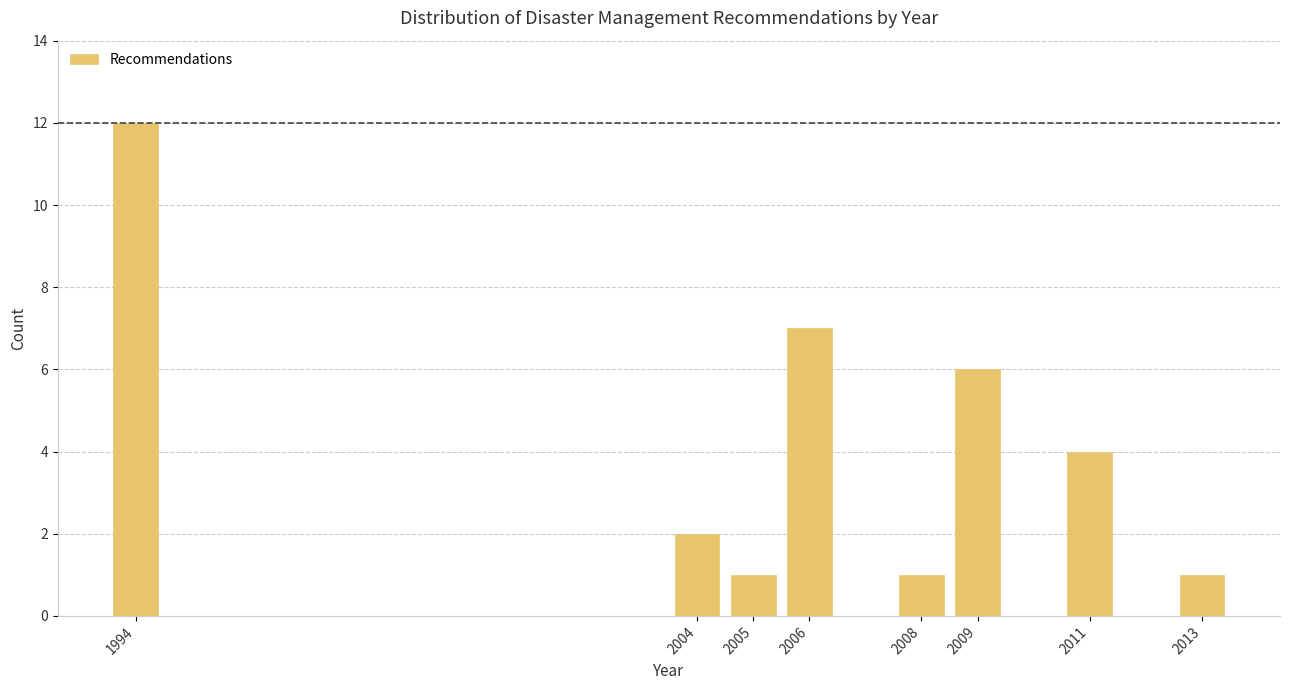

Reading right to left, extract all data points from this chart.

1	4	6	1	7	1	2	12